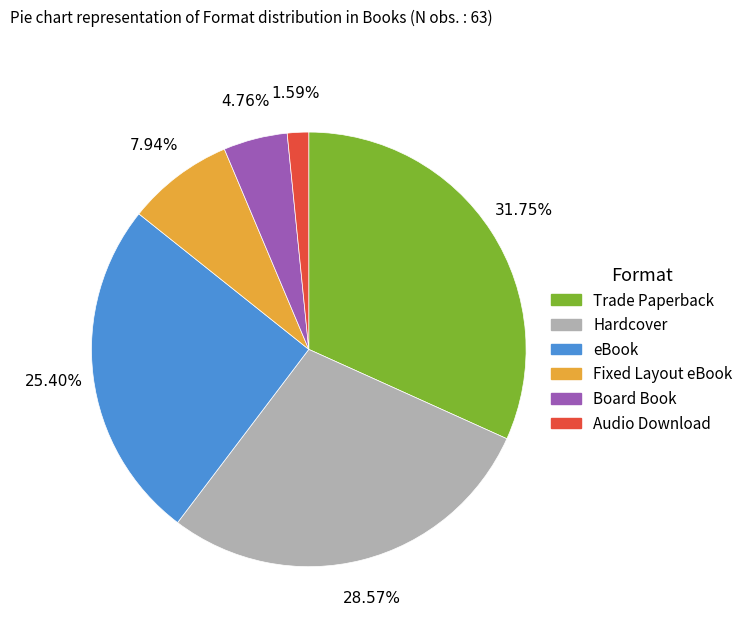

What is the ratio of the value at Board Book to the value at eBook?

0.2